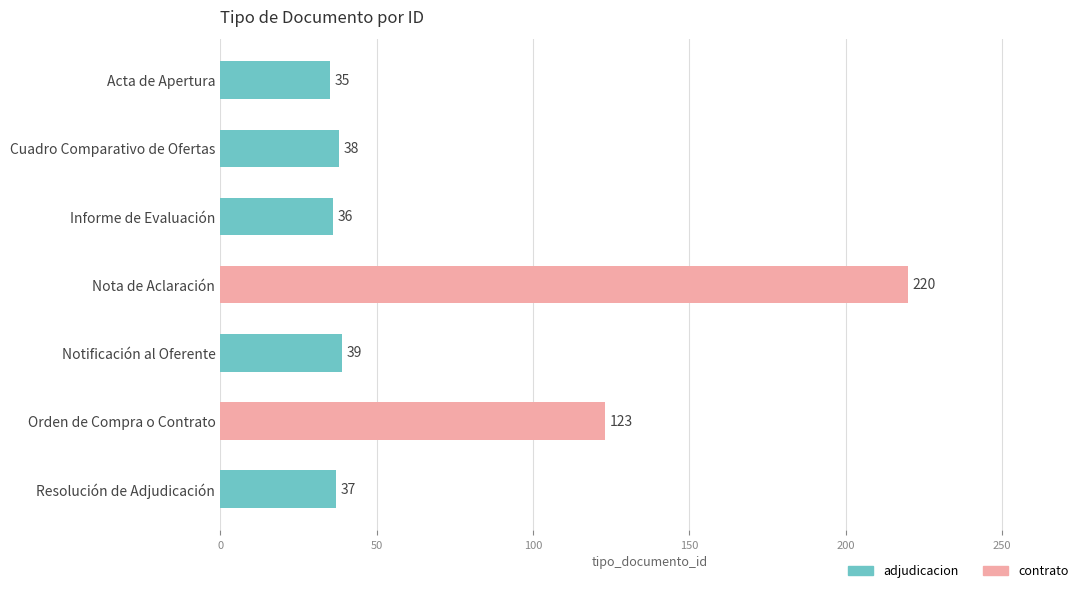

What is the difference between the values at Orden de Compra o Contrato and Notificación al Oferente?

84